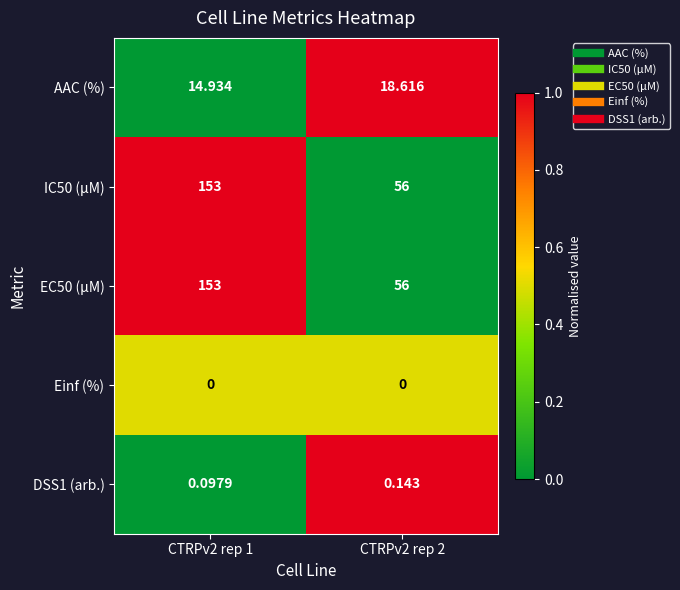

Is the value of EC50 (µM) at CTRPv2 rep 1 greater than the value of Einf (%) at CTRPv2 rep 1?

Yes